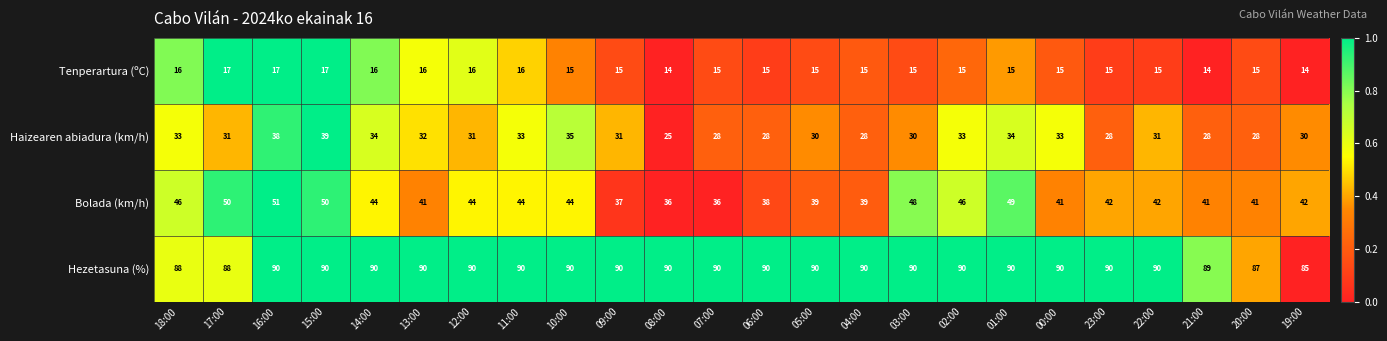

What is the difference between the second highest and second lowest values in the Hezetasuna (%) series?

3